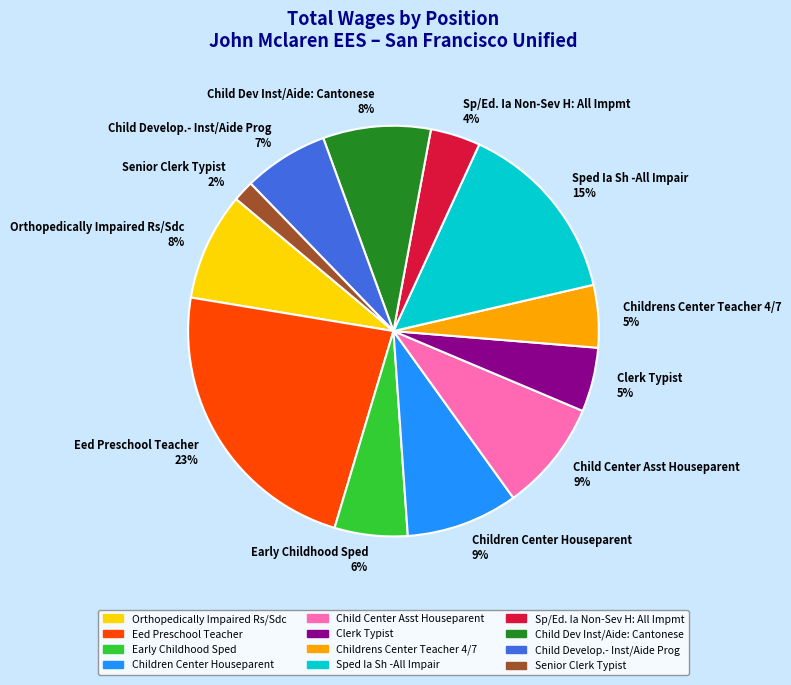

Which category has the biggest portion of the pie?

Eed Preschool Teacher